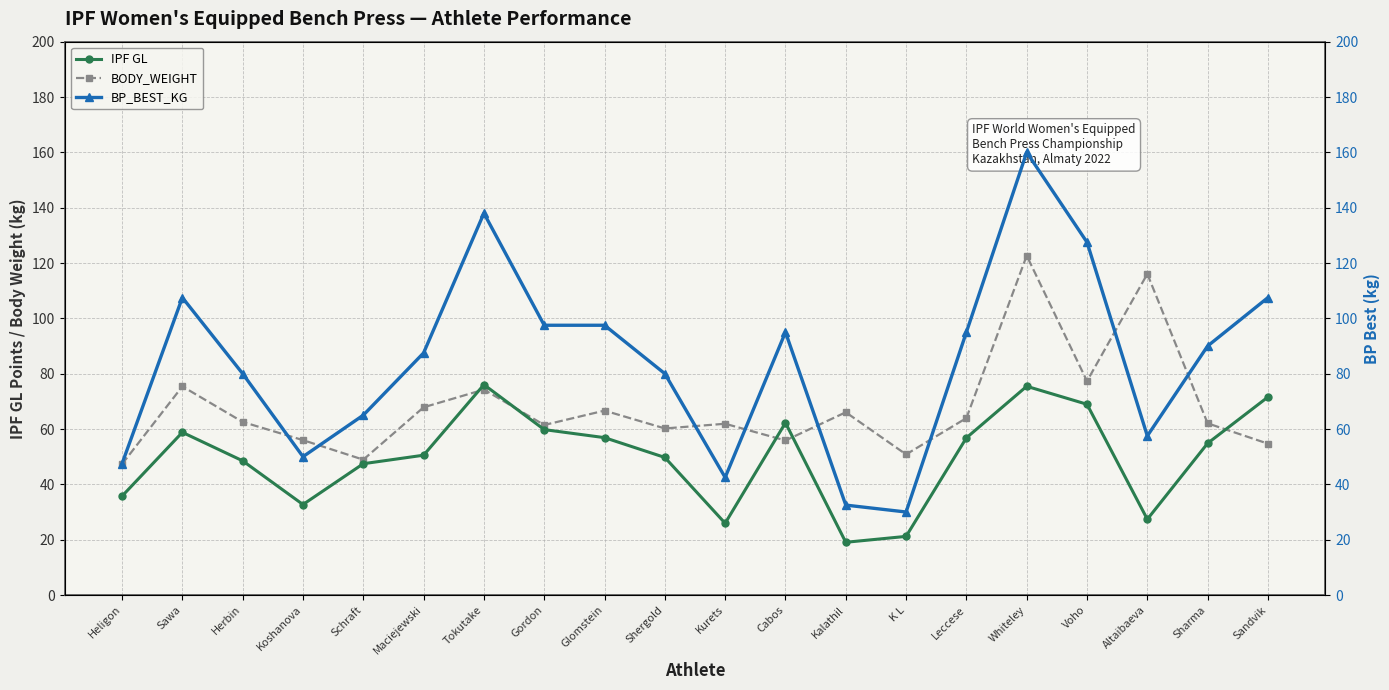

What are all the series names shown in the legend?

IPF GL, BODY_WEIGHT, BP_BEST_KG